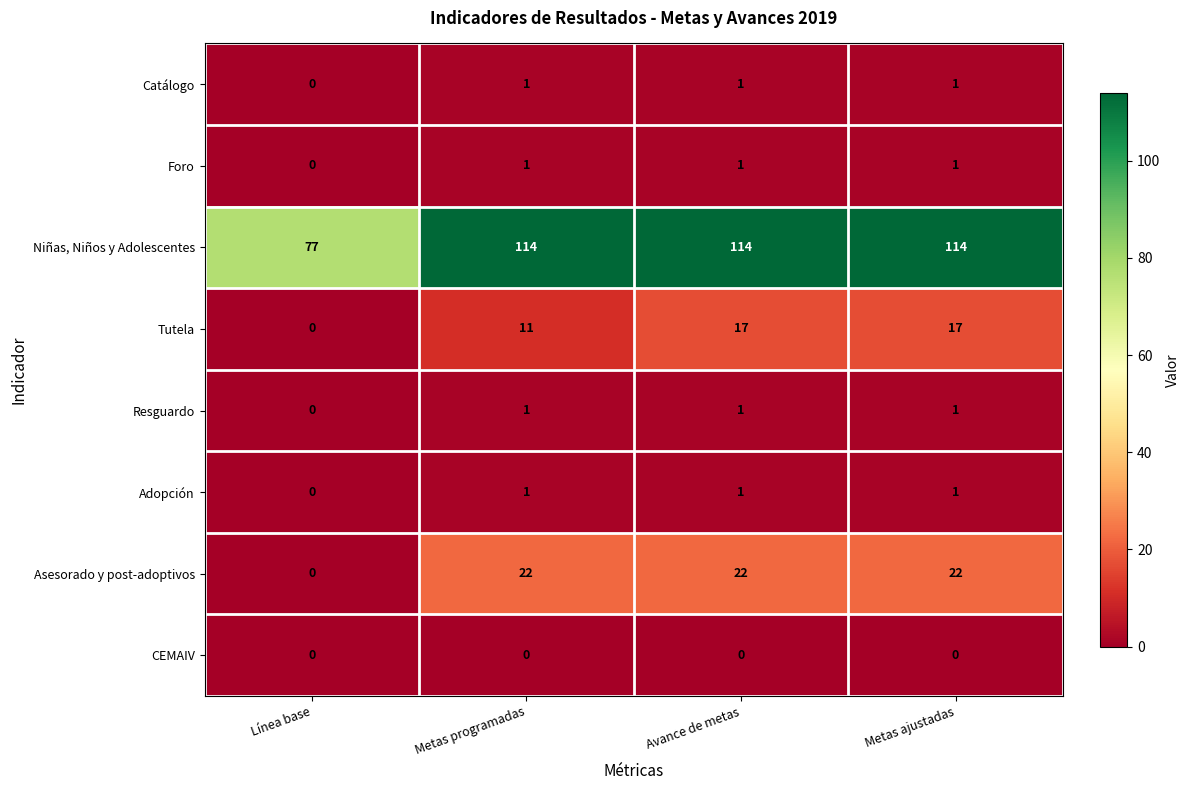

The Adopción series shows 0 at Metas ajustadas. True or false?

False